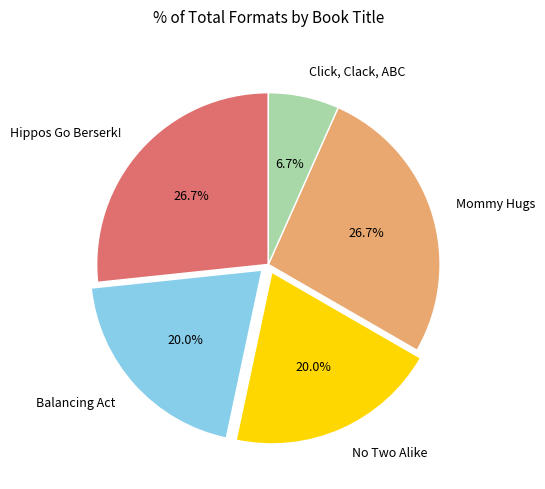

Is it true that Click, Clack, ABC is 7% of the pie?

True